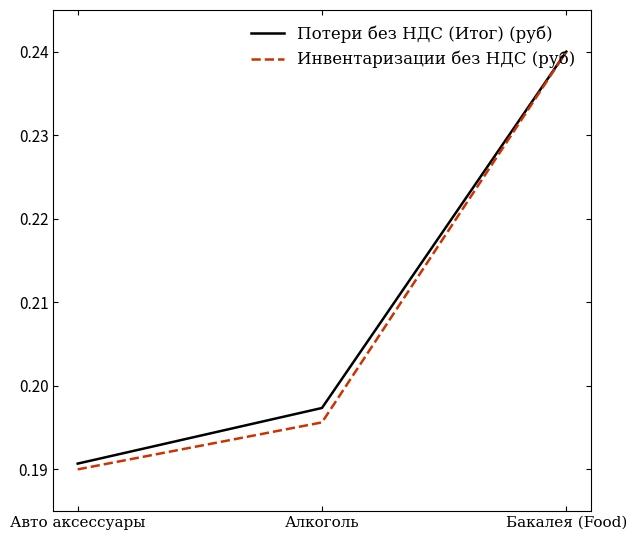

Which label corresponds to the largest value in the chart?

Бакалея (Food)